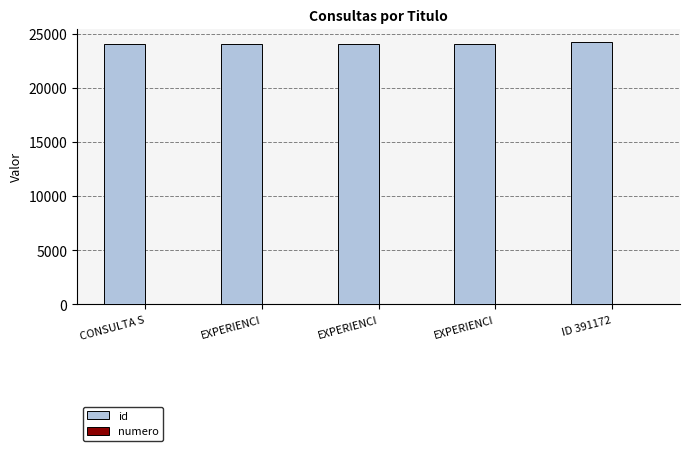

How many distinct data groups are displayed?

2